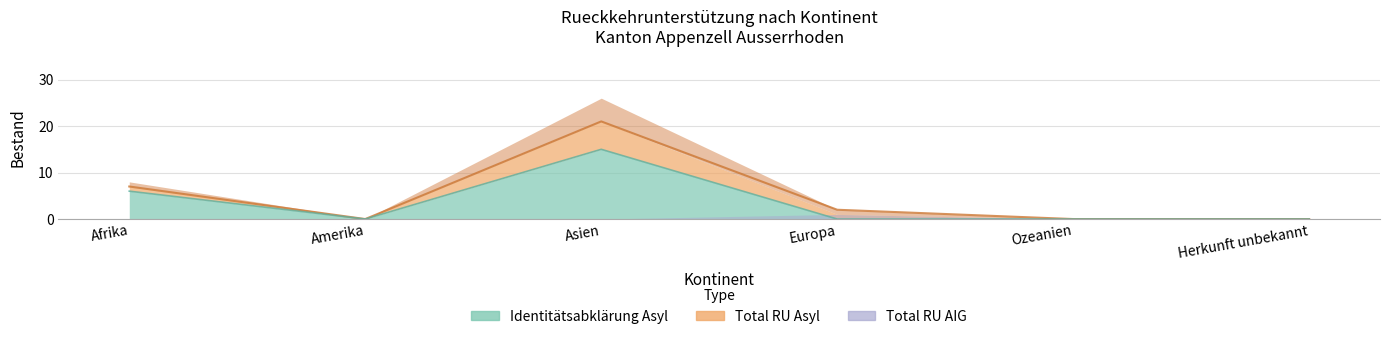

Reading left to right, extract all data points from this chart.

Total RU Asyl: Afrika=7	Amerika=0	Asien=21	Europa=1	Ozeanien=0	Herkunft unbekannt=0
Total RU AIG: Afrika=0	Amerika=0	Asien=0	Europa=1	Ozeanien=0	Herkunft unbekannt=0
Total Bestand RU: Afrika=7	Amerika=0	Asien=21	Europa=2	Ozeanien=0	Herkunft unbekannt=0
Identitaetsabklaerung Asyl: Afrika=6	Amerika=0	Asien=15	Europa=0	Ozeanien=0	Herkunft unbekannt=0
Spezialfaelle Asyl: Afrika=1	Amerika=0	Asien=5	Europa=1	Ozeanien=0	Herkunft unbekannt=0
Spezialfaelle AIG: Afrika=0	Amerika=0	Asien=0	Europa=1	Ozeanien=0	Herkunft unbekannt=0